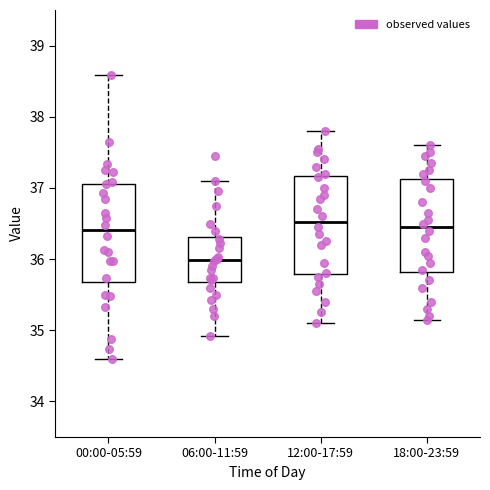

Where does the median line of the box for 12:00-17:59 sit on the y-axis? The values are not printed on the chart, so give them approximately, as read against the axis.

36.5